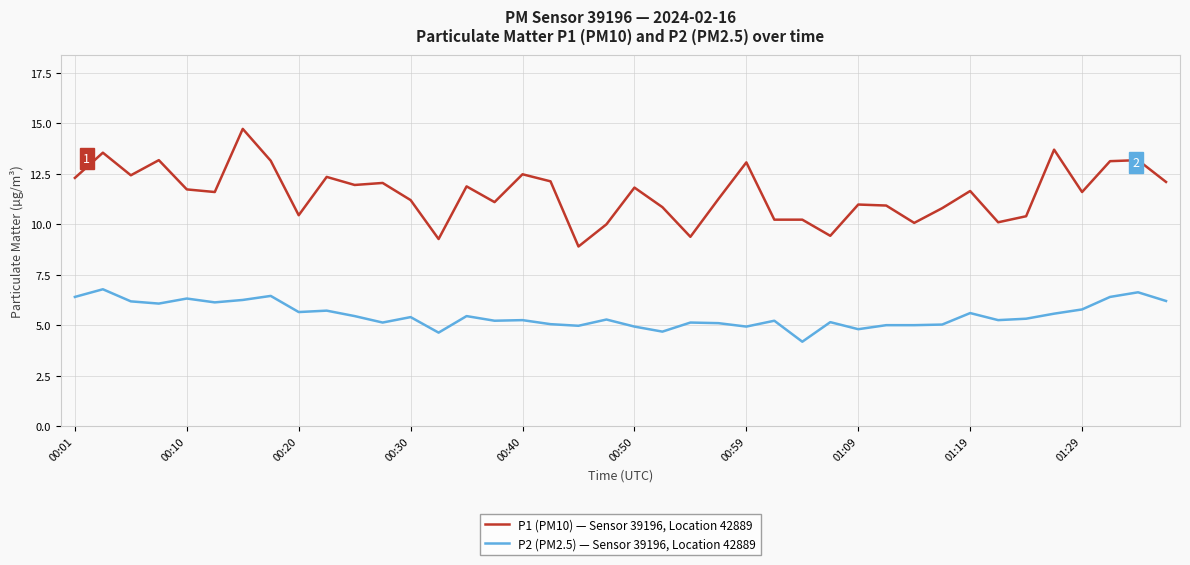

What is the maximum value shown in the chart?

14.7